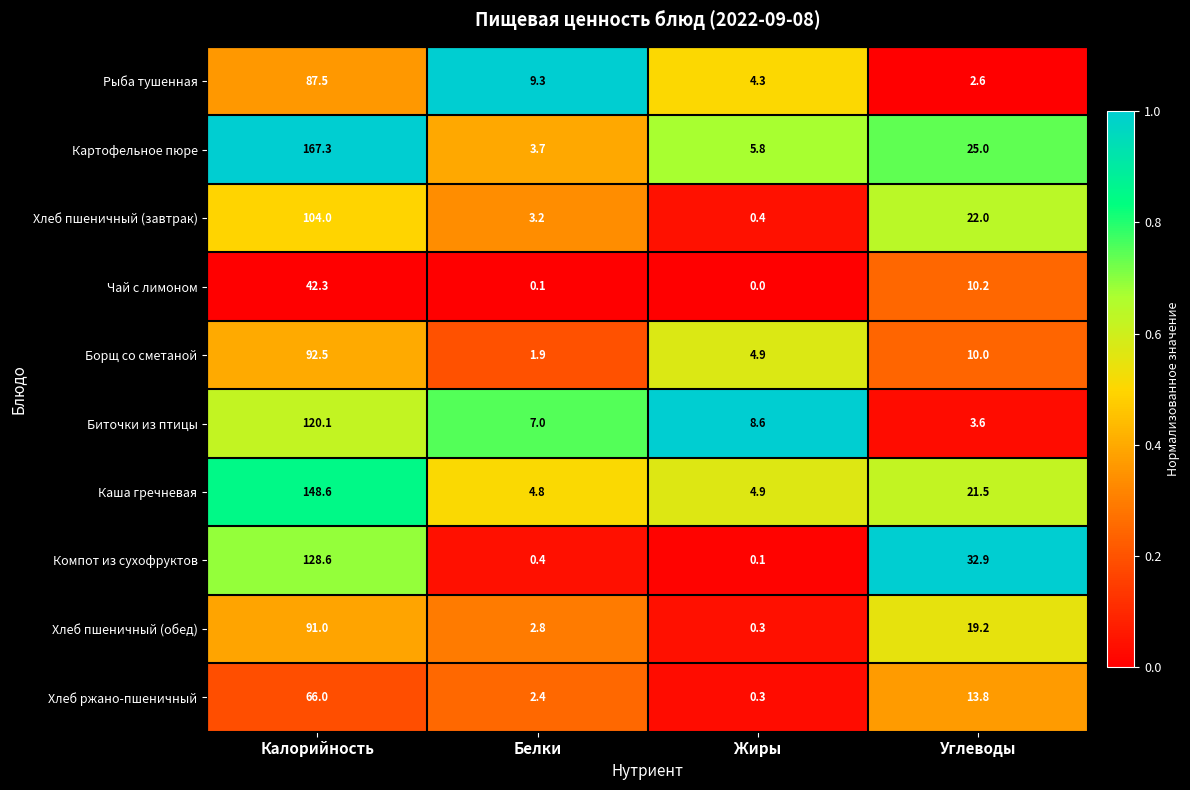

Rank the series at Белки from lowest to highest value.

Чай с лимоном, Компот из сухофруктов, Борщ со сметаной, Хлеб ржано-пшеничный, Хлеб пшеничный (обед), Хлеб пшеничный (завтрак), Картофельное пюре, Каша гречневая, Биточки из птицы, Рыба тушенная